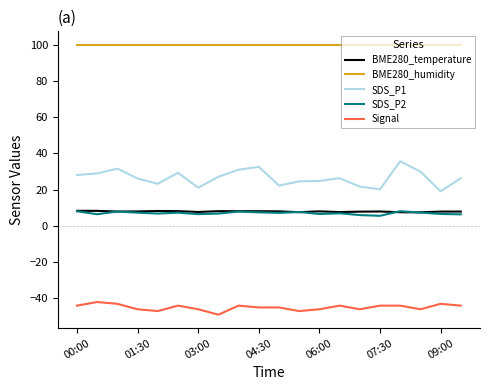

True or false: BME280_humidity and BME280_temperature intersect in this chart.

False